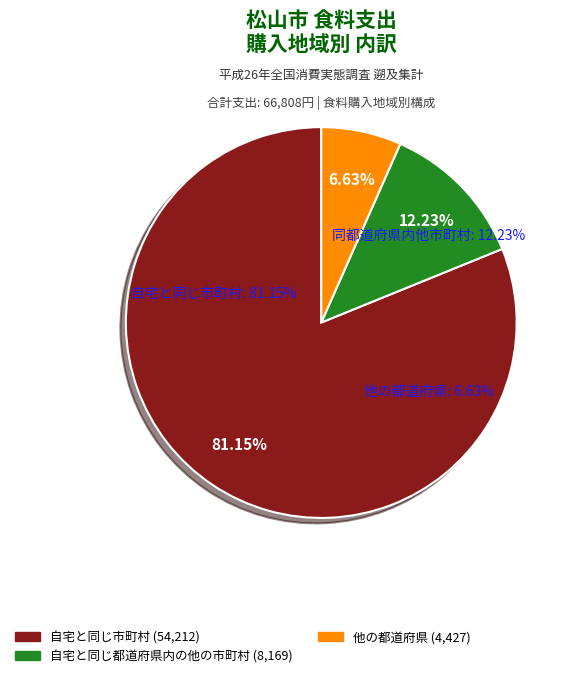

To the nearest percent, what portion does 他の都道府県 represent?

7%